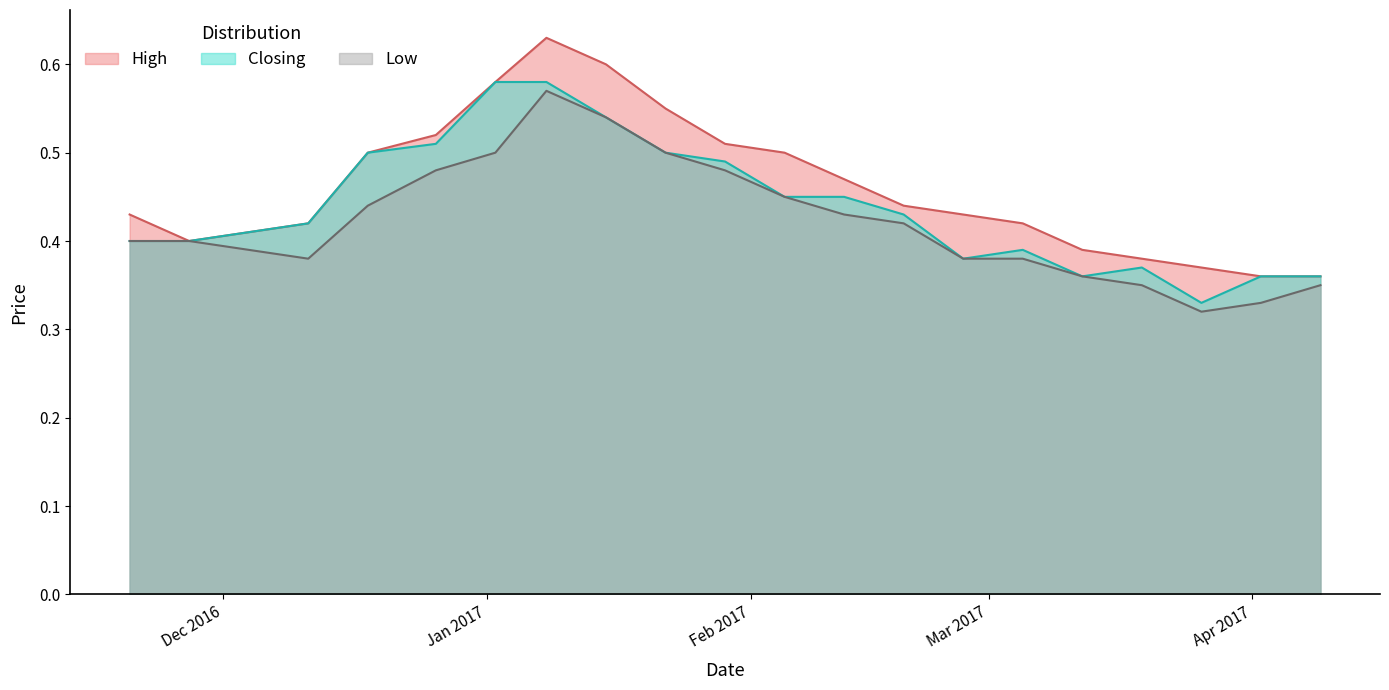

Where is Closing nearest to the value 0?

26/03/2017